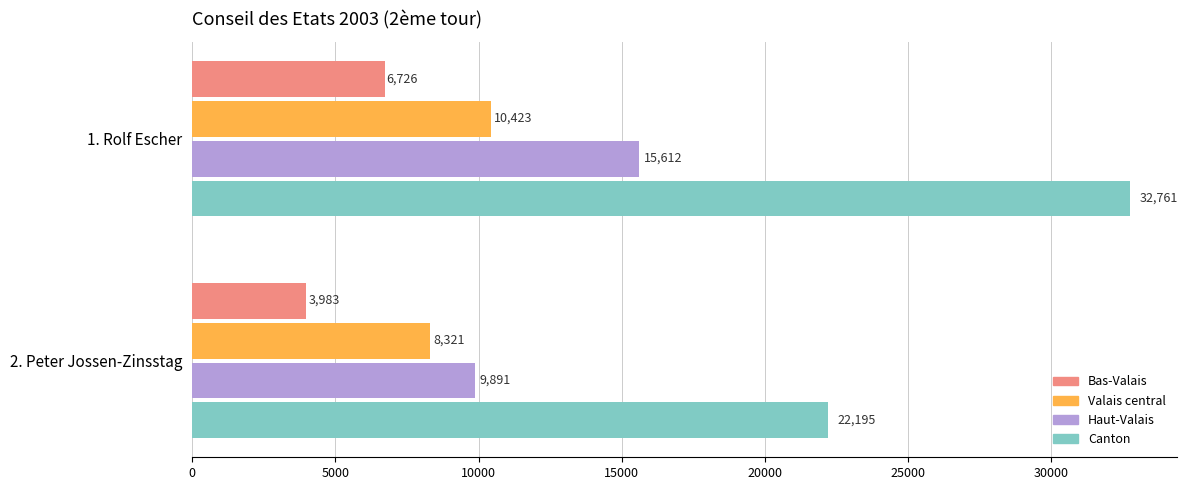

List the series in order of their overall mean, highest first.

Canton, Haut-Valais, Valais central, Bas-Valais